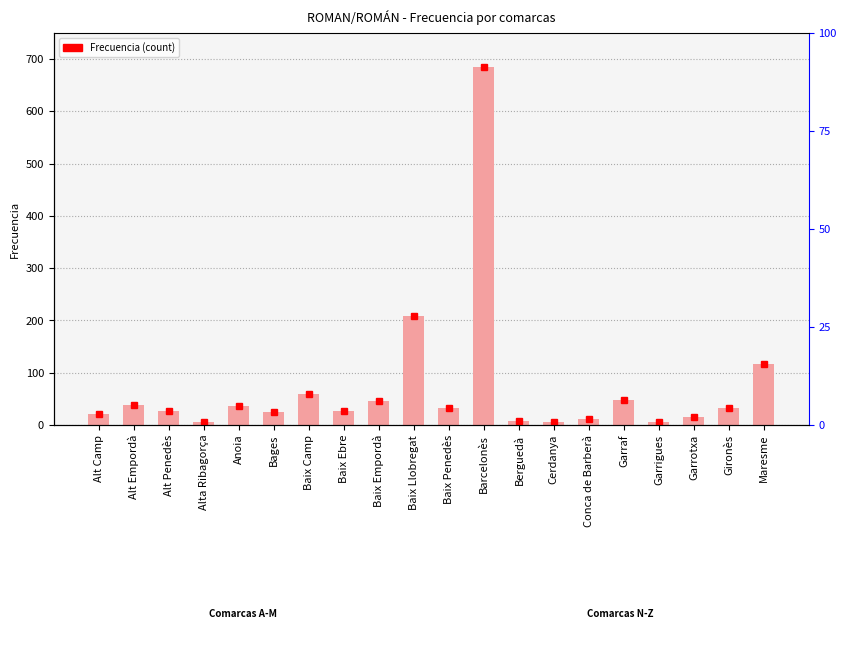

Reading left to right, extract all data points from this chart.

22	39	27	5	37	25	59	26	45	208	33	684	7	6	11	48	5	15	33	116